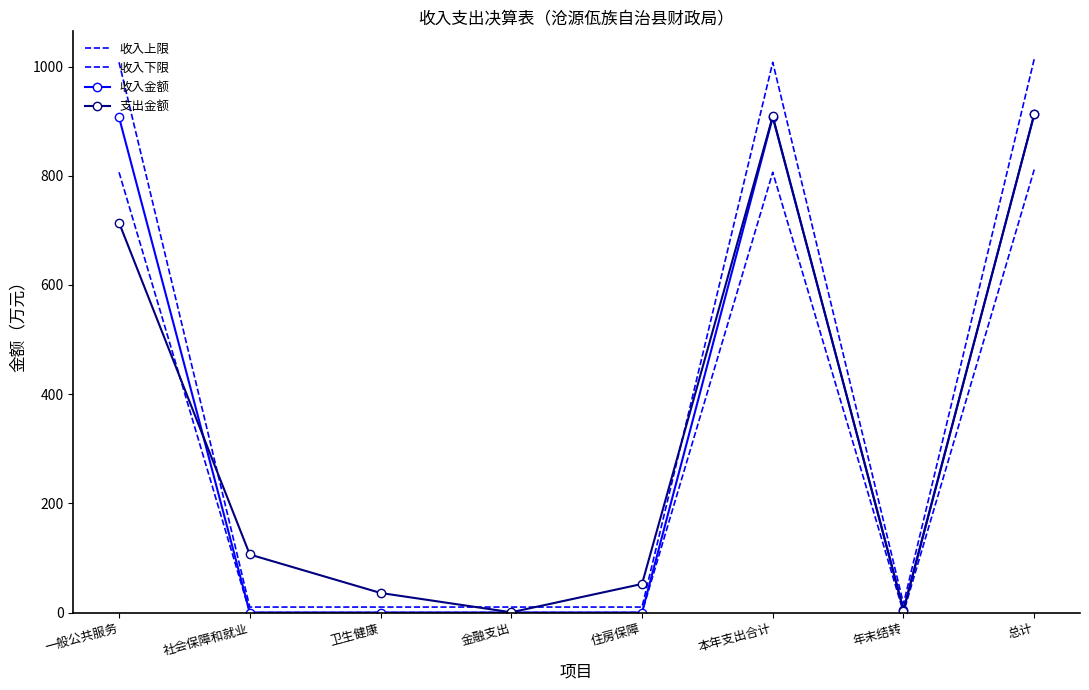

What position from the right is 金融支出?

5